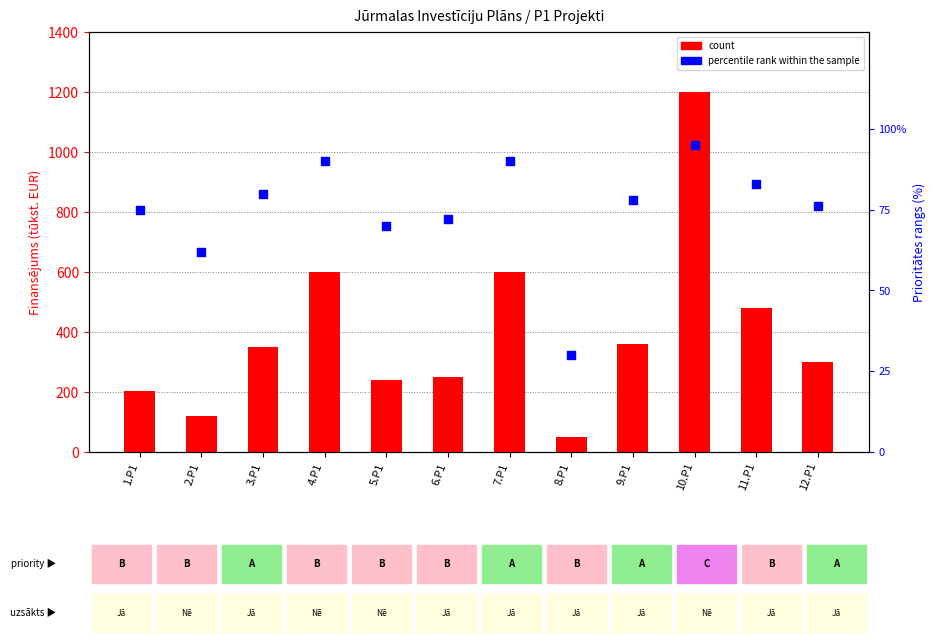

At how many categories does at least one series exceed 236?

9